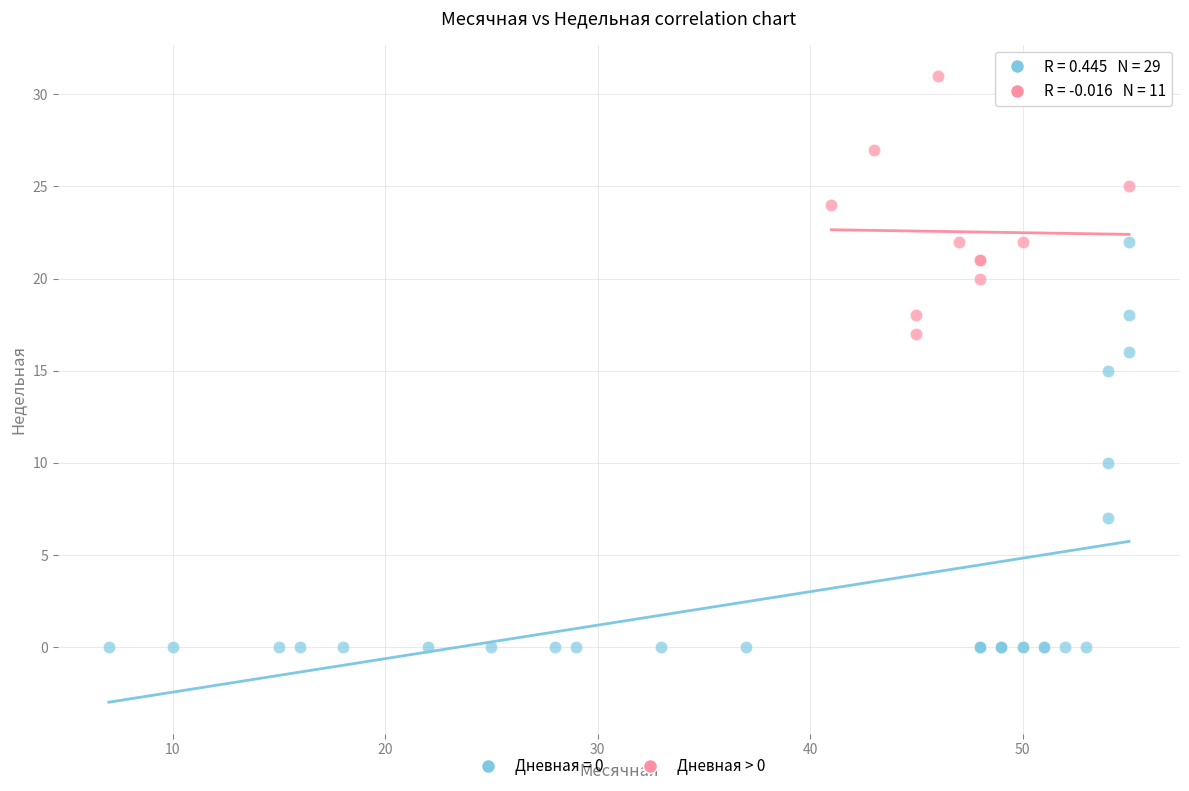

Which series contains the highest Y value?

Дневная > 0